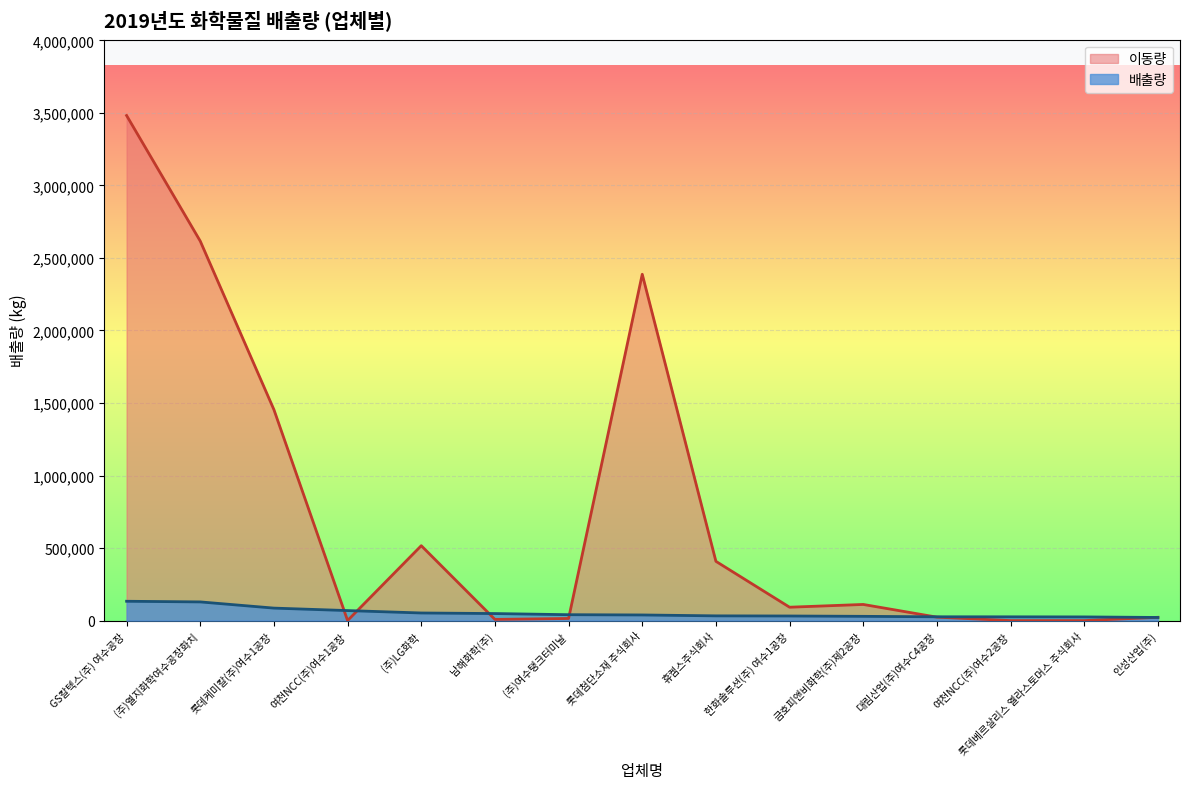

Between 여천NCC(주)여수1공장 and 금호피앤비화학(주)제2공장, which series saw the biggest shift?

이동량